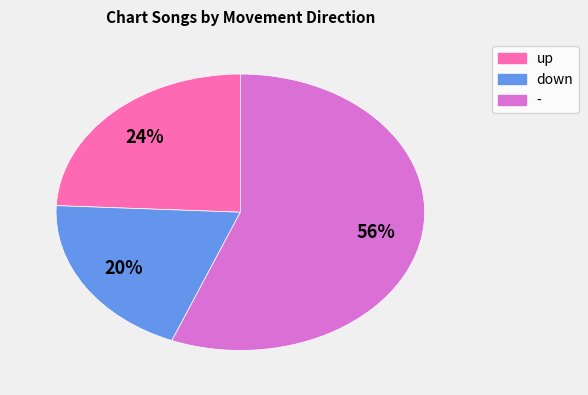

True or false: up accounts for 24% of the total.

True